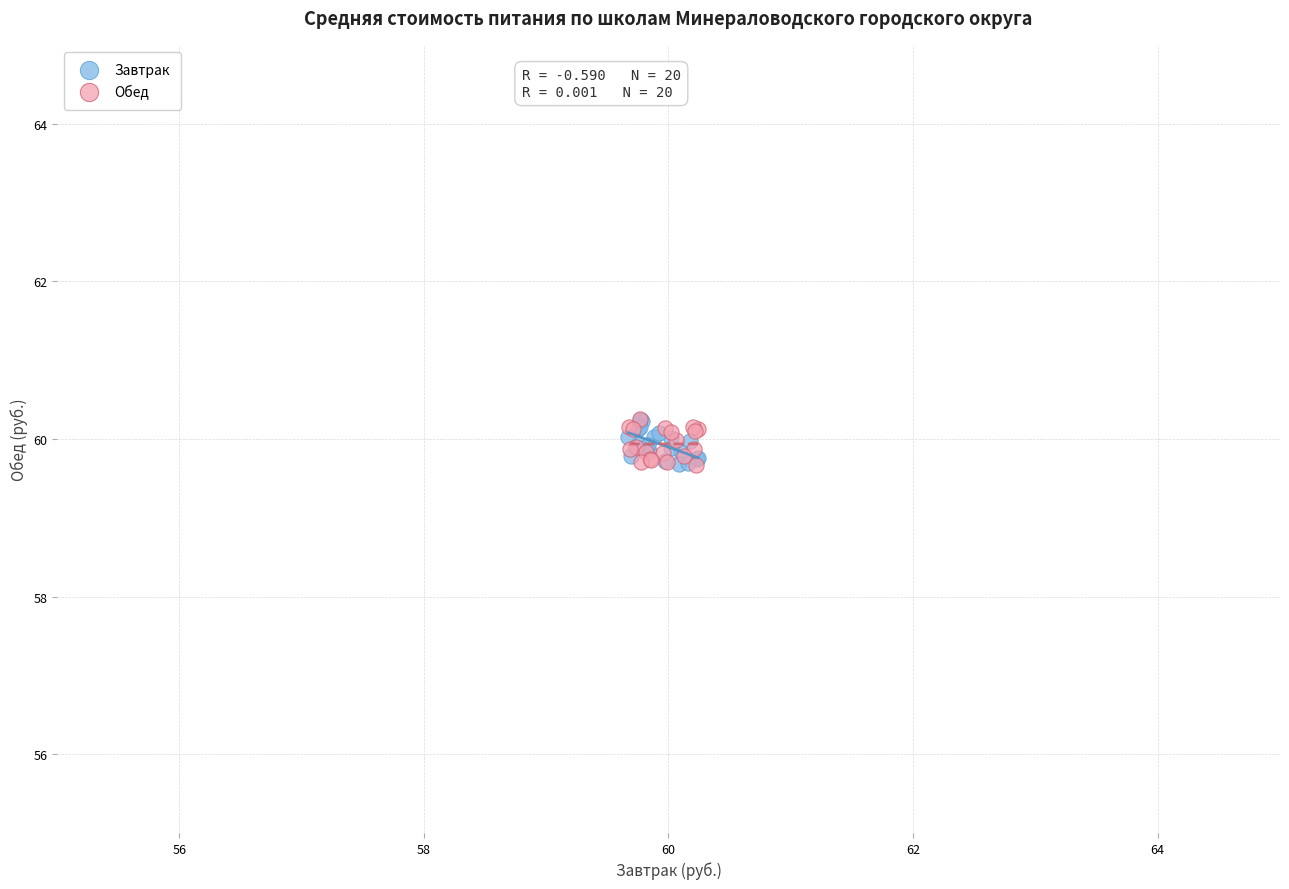

What are all the series names shown in the legend?

Завтрак, Обед